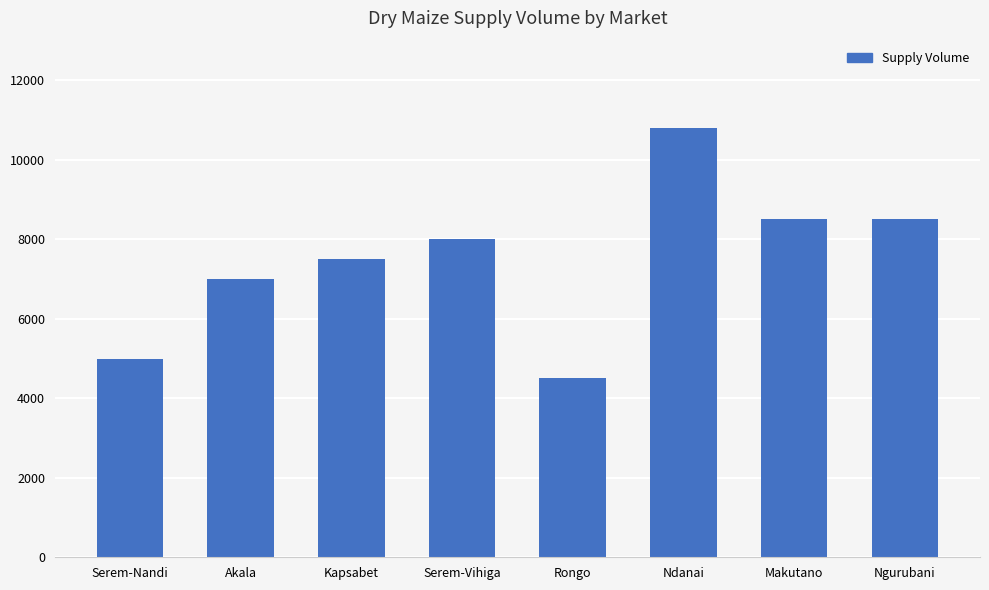

What is the greatest value displayed?

10800